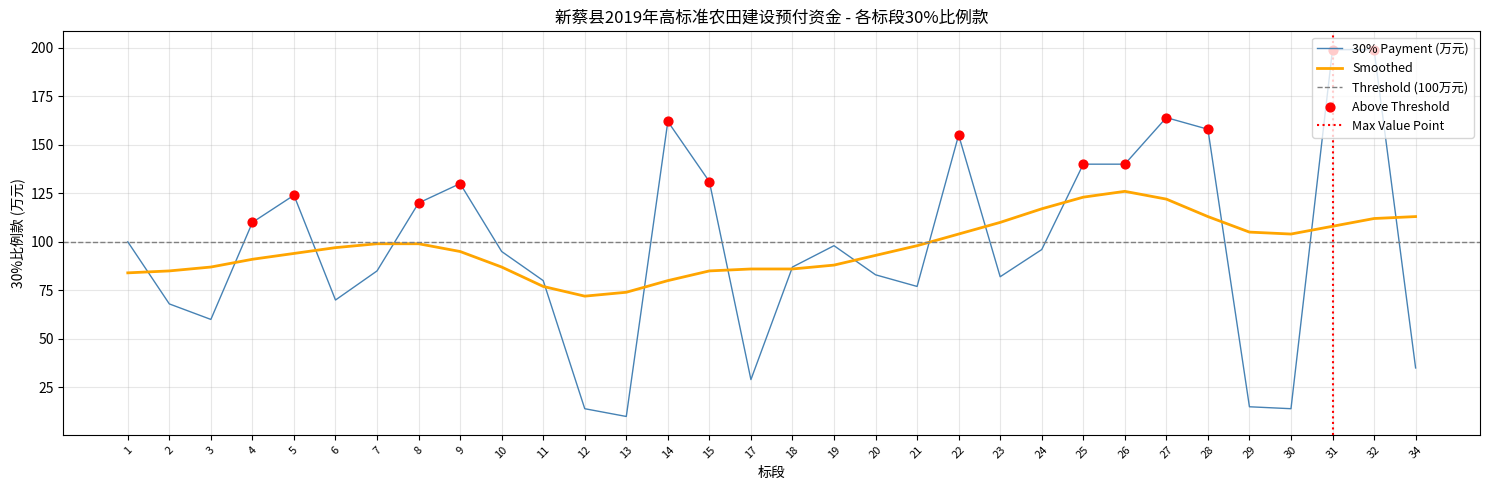

Which has a higher value, 10 or 11?

10